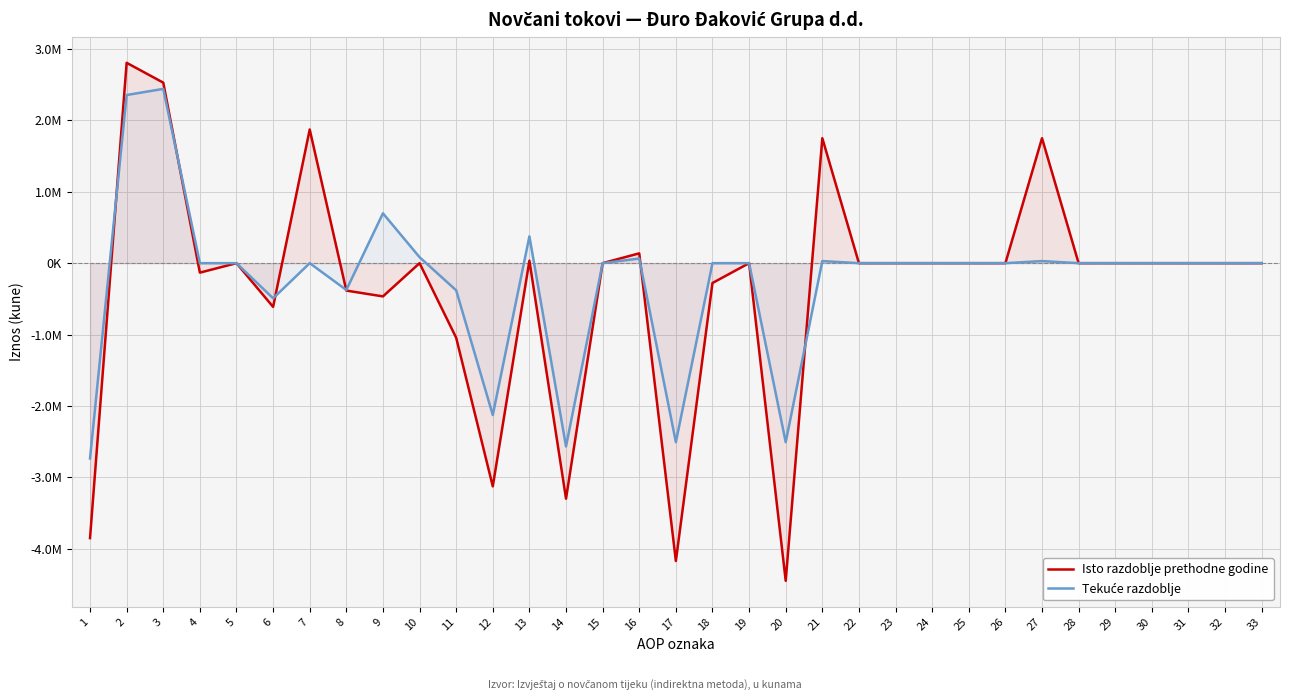

In Tekuće razdoblje, how many points are higher than both neighbors (excluding endpoints)?

7